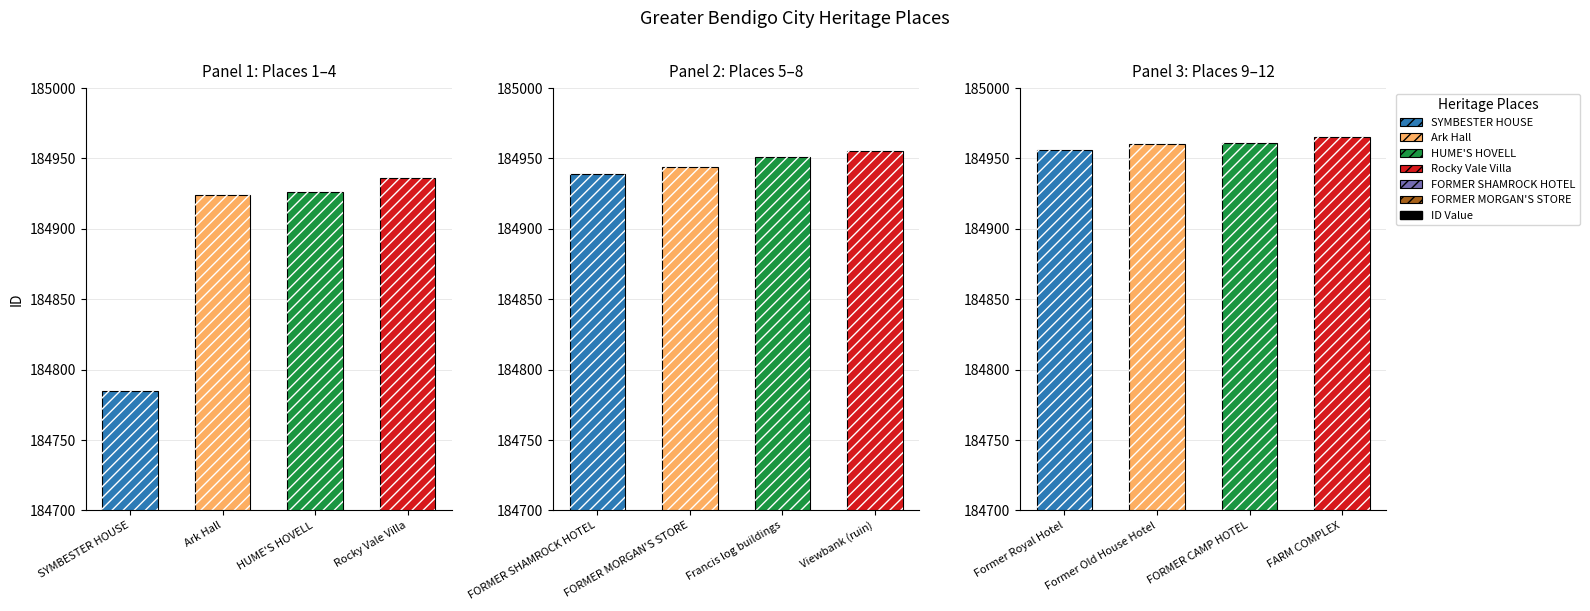

What is the maximum value shown in the chart?

184965